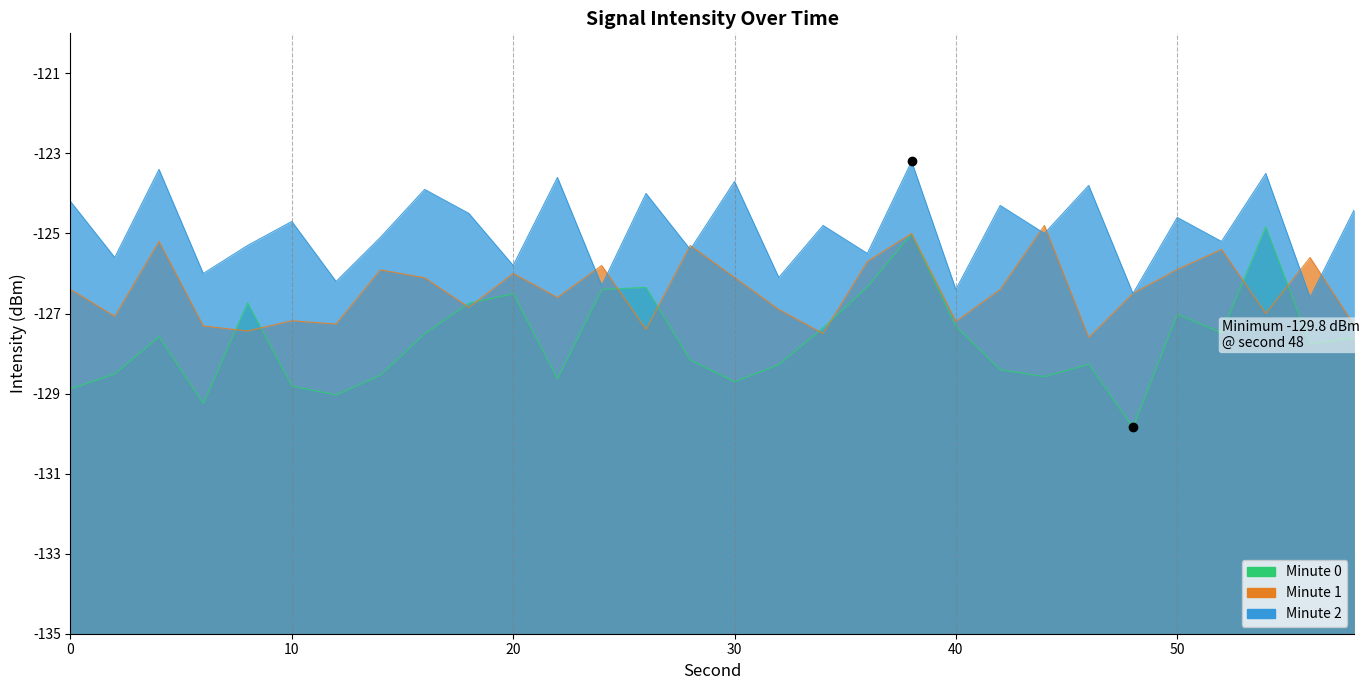

Where does the Minute 2 series first go above -124?

4